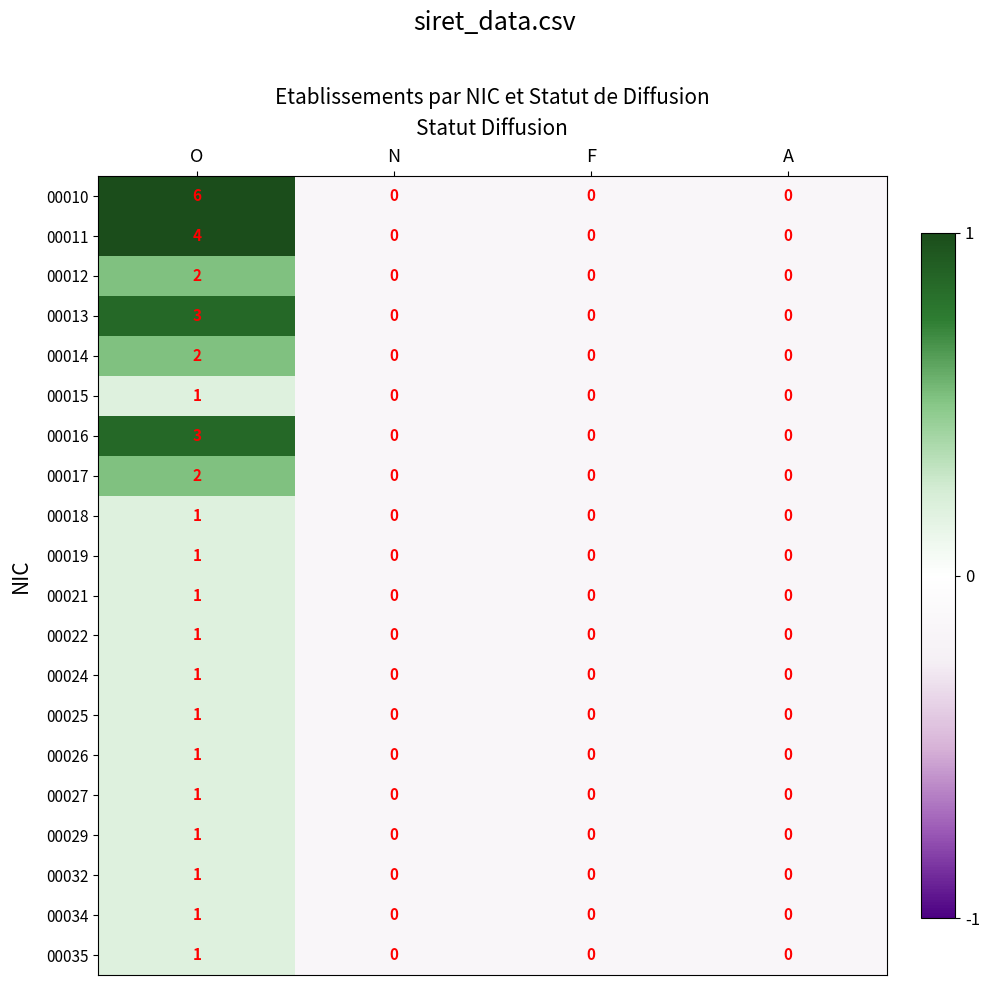

What is the greatest value displayed?

6